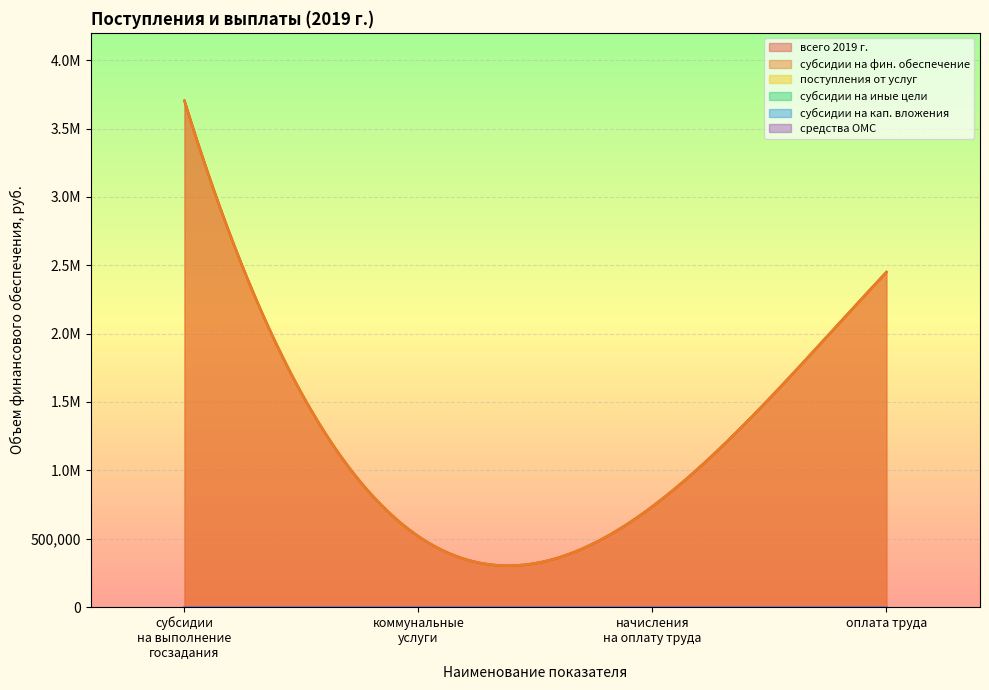

The value of субсидии на иные цели at 130 is 0.0. True or false?

True